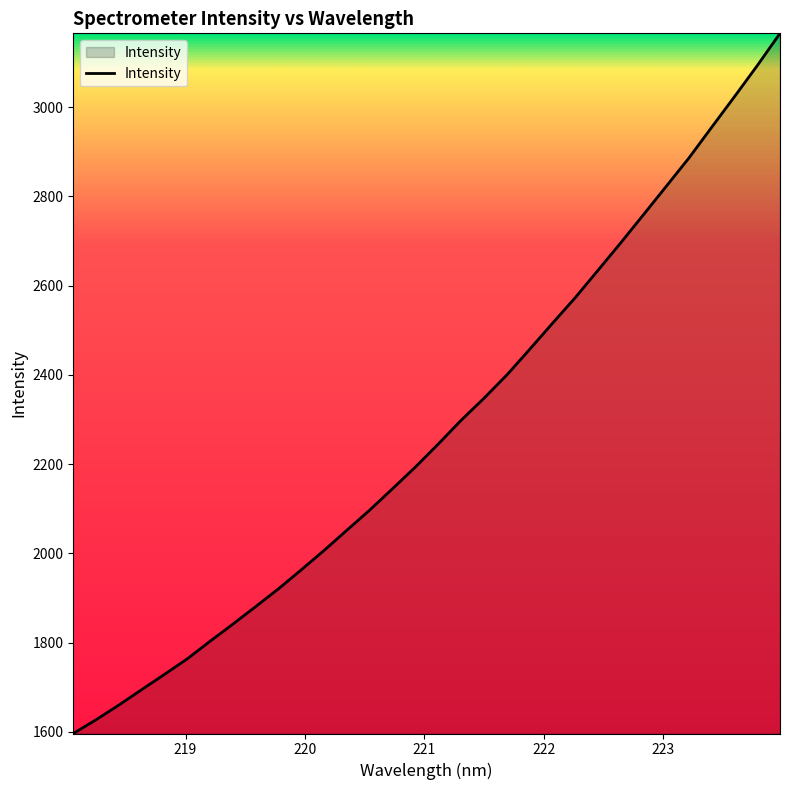

What is the smallest value displayed?

1596.5